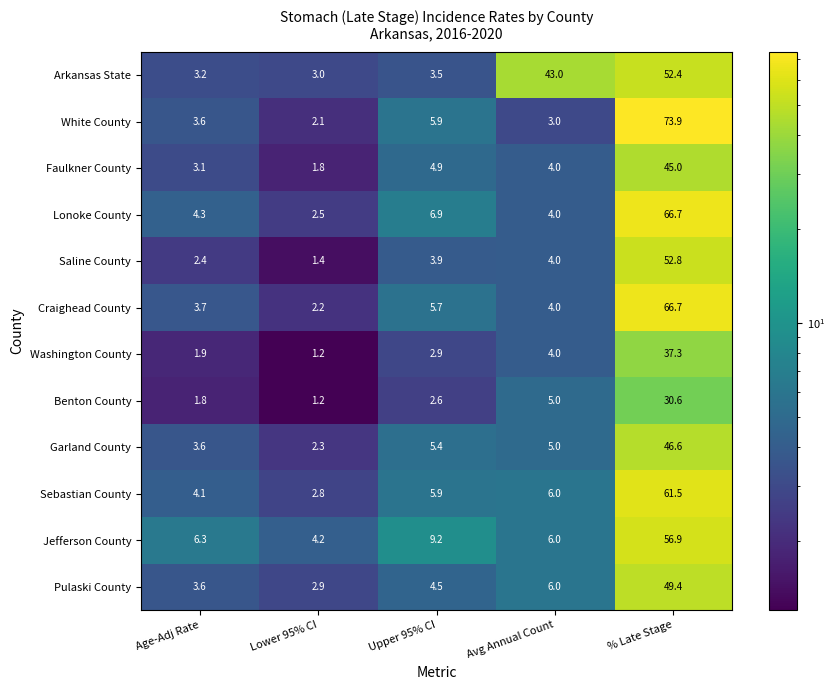

The Lonoke County series shows 4.0 at Avg Annual Count. True or false?

True